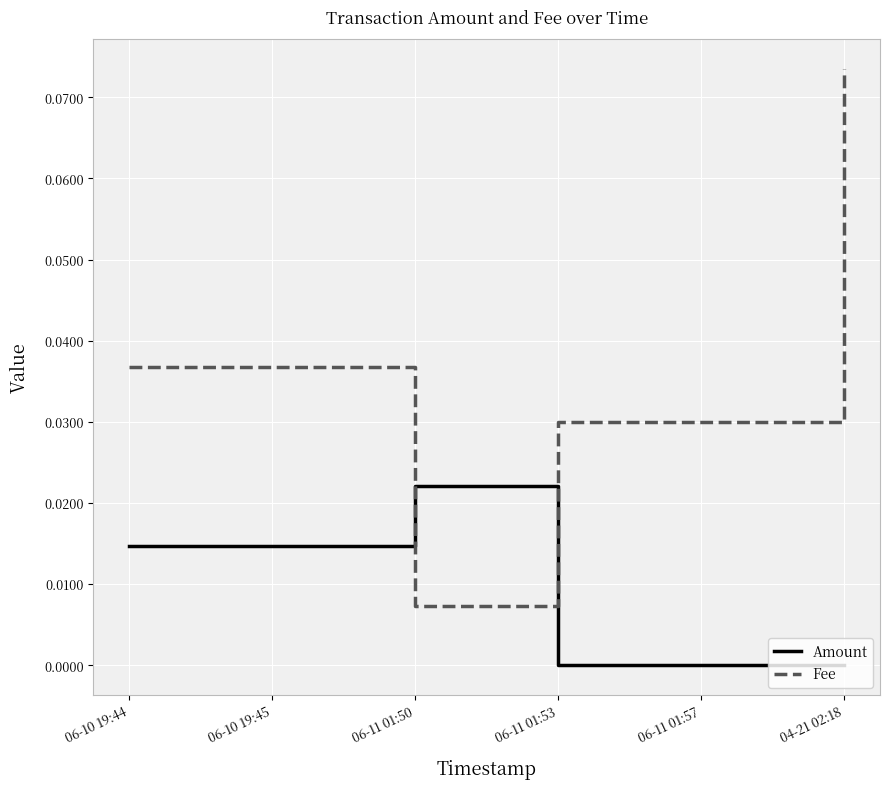

In Amount, how many points are higher than both neighbors (excluding endpoints)?

1